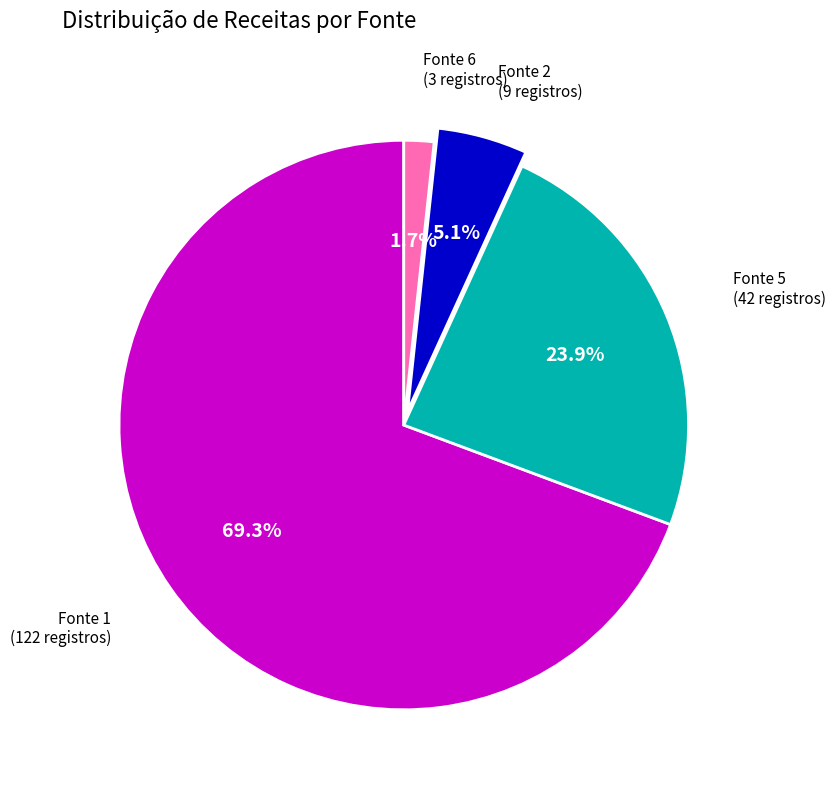

Does any single category account for the majority?

Yes